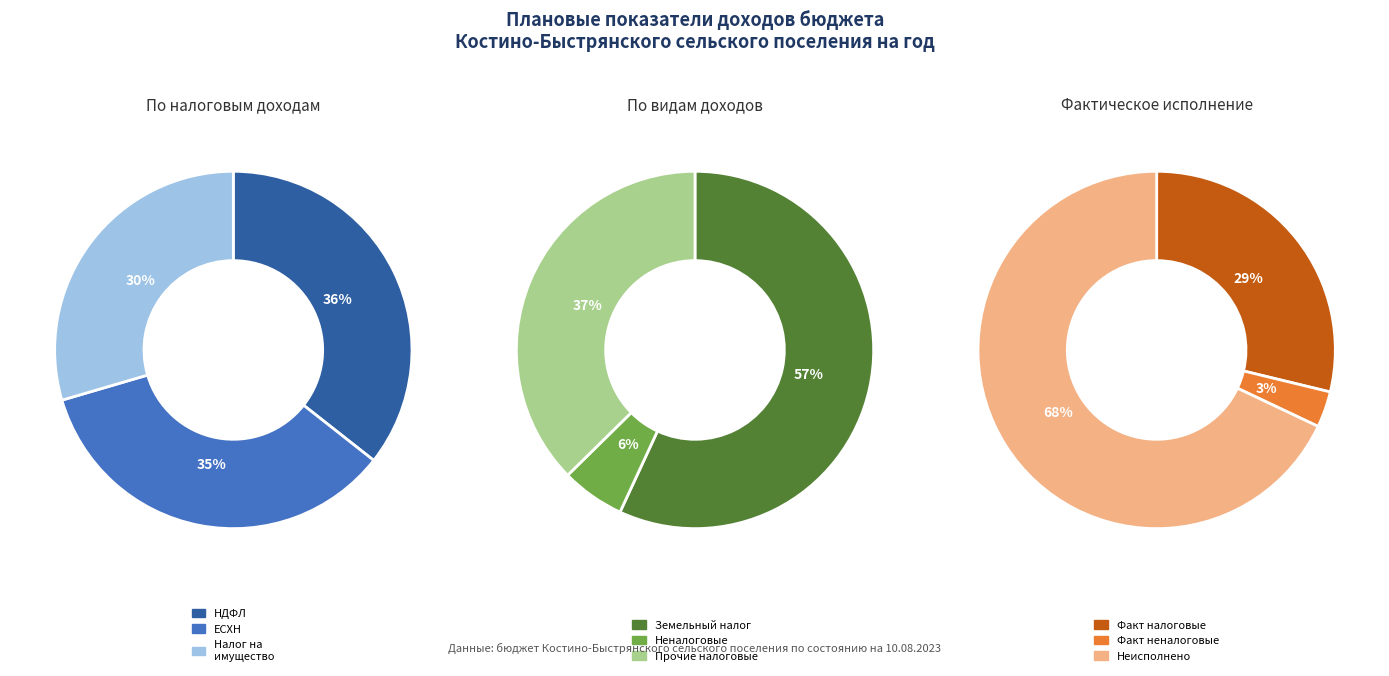

Rank the categories by value from lowest to highest.

Неналоговые доходы, Налог на имущество физических лиц, Единый сельскохозяйственный налог, Налог на доходы физических лиц, Земельный налог